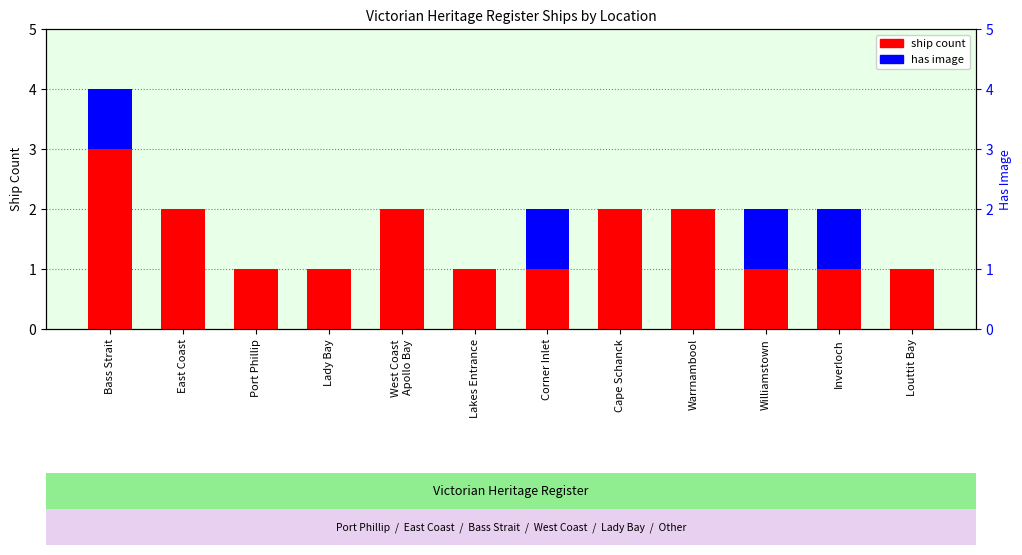

Rank the series by their maximum value, from highest to lowest.

ship count, has image